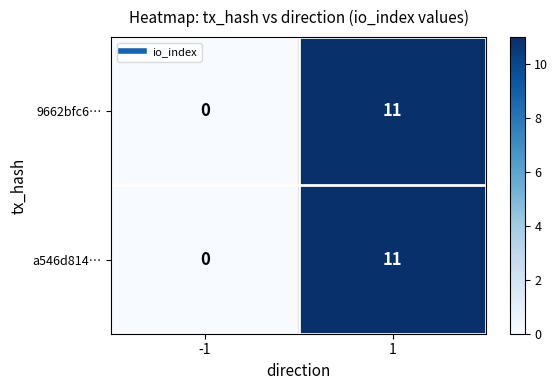

Reading left to right, extract all data points from this chart.

9662bfc6…: 0	11
a546d814…: 0	11